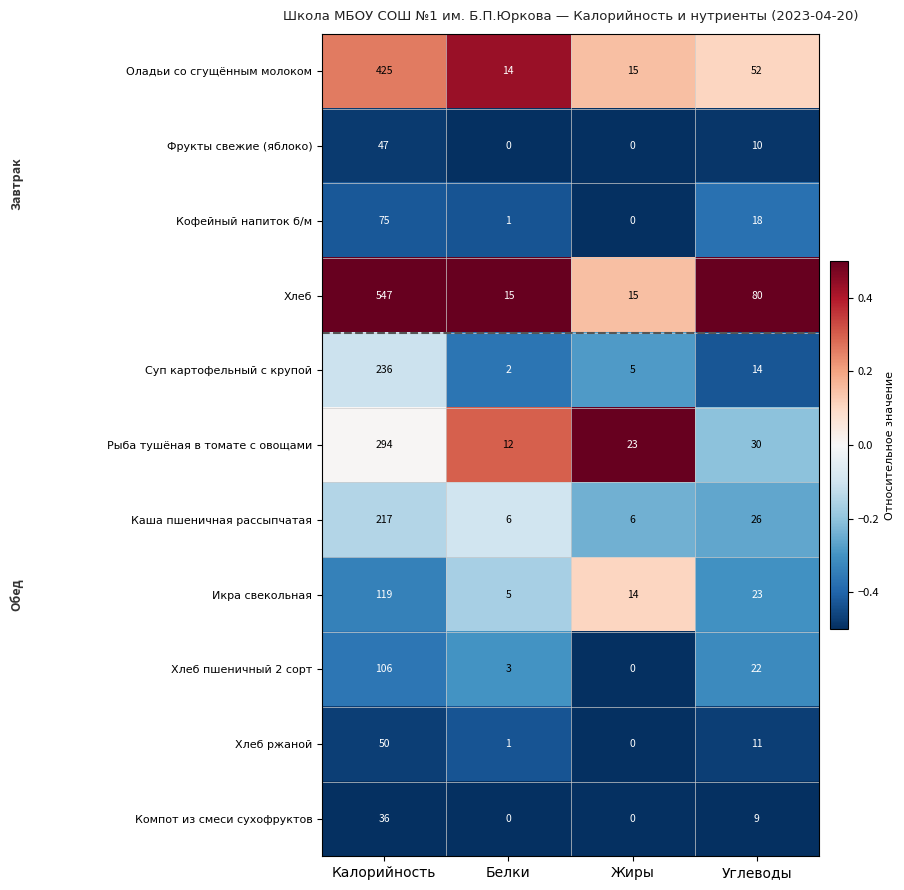

What is the difference between the maximum and second lowest values in the Рыба тушёная в томате с овощами series?

271